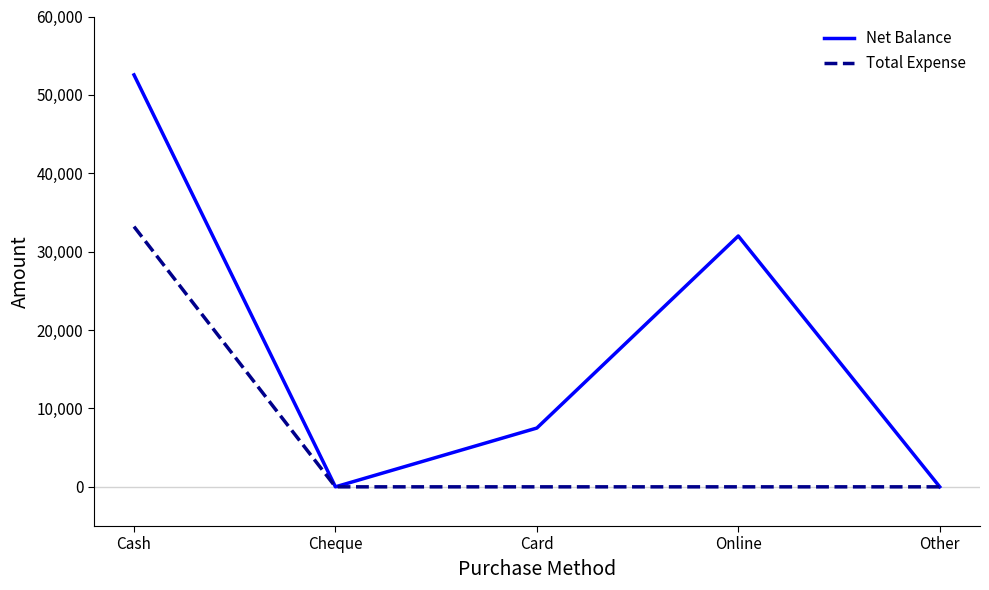

What is the difference between the highest and lowest values at Online?

32000